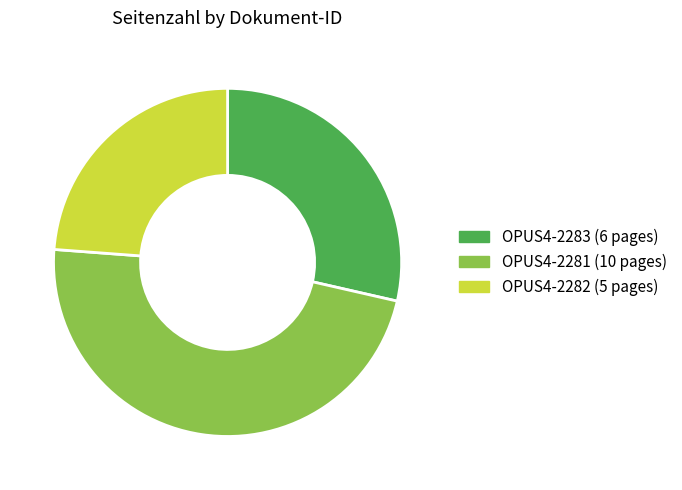

Rank the categories by value from highest to lowest.

OPUS4-2281, OPUS4-2283, OPUS4-2282